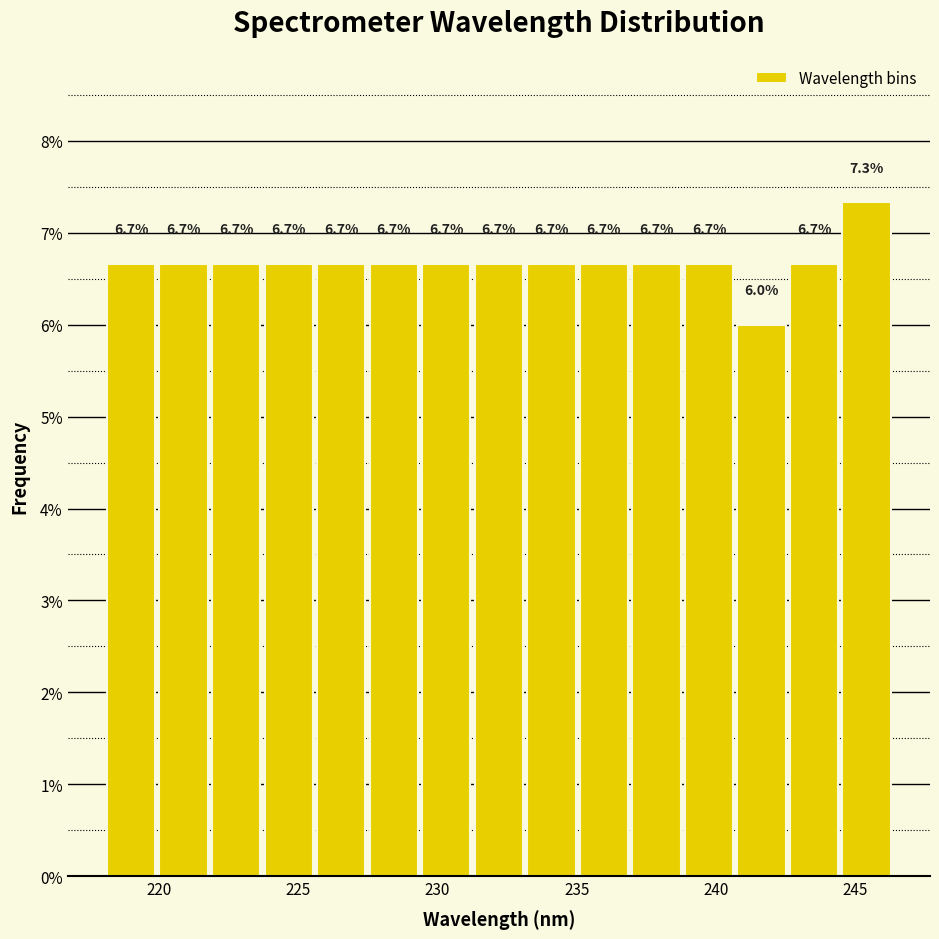

Read against the x-axis, roughly where is the centre of the tallest bar?

245.5